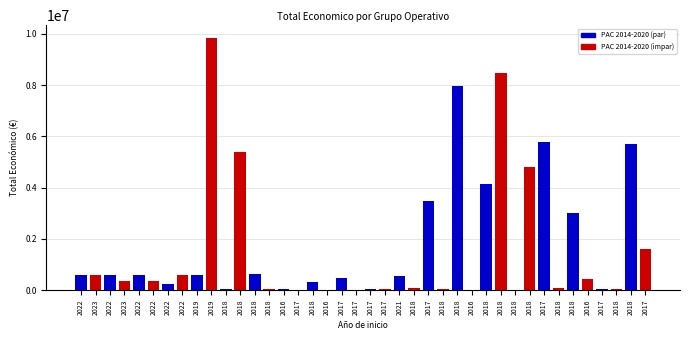

Is it true that the value at 2017 is 3342?

False